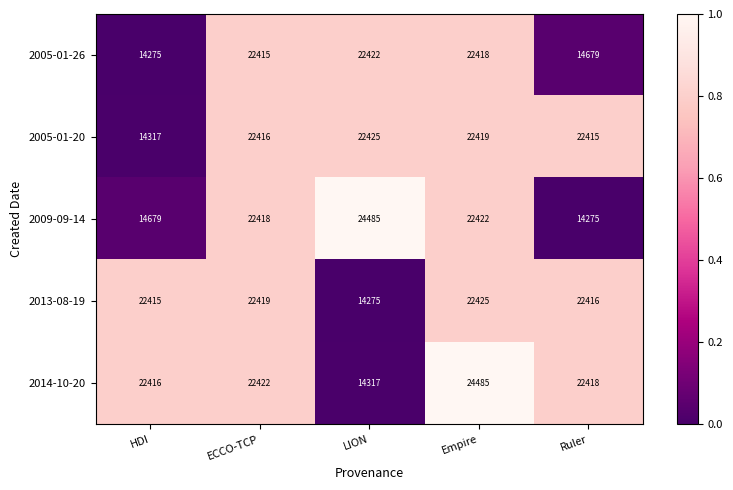

The value of 2014-10-20 at Empire is 24485. True or false?

True